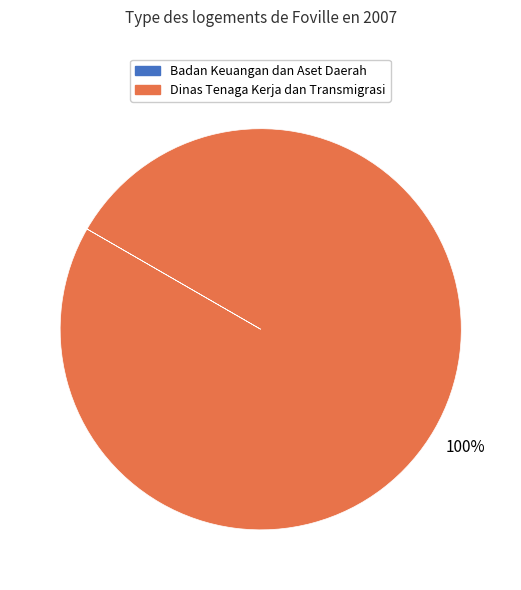

To the nearest percent, what is the difference between the largest and smallest slice percentages?

100%